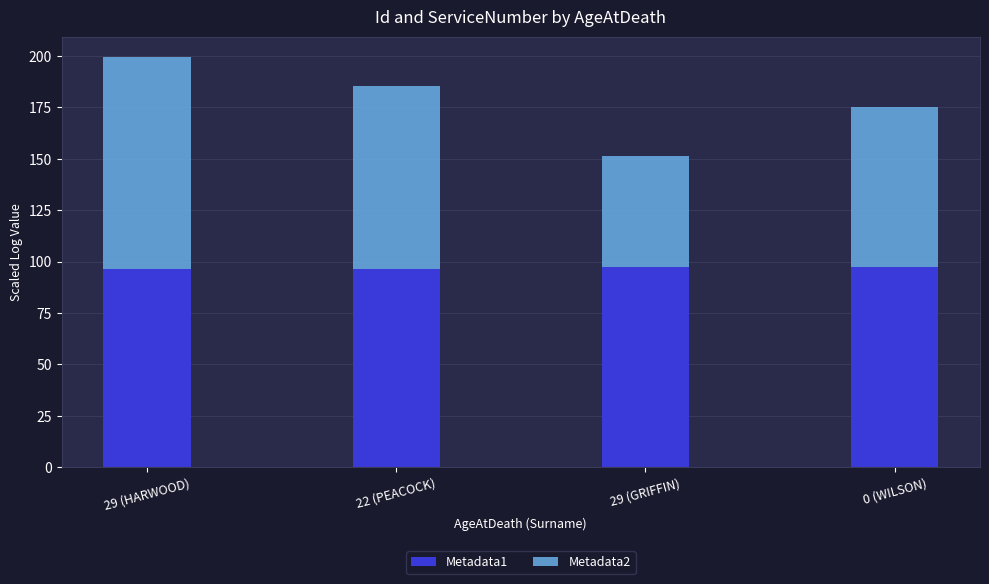

Read the Metadata1 value at 22 (PEACOCK).

96.5